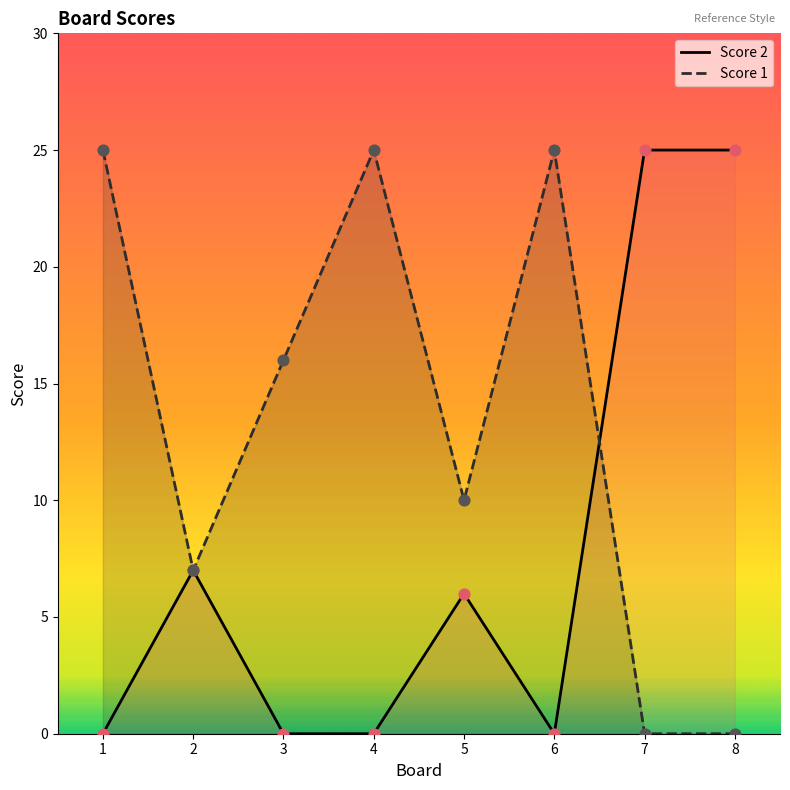

Which series contains the lowest Y value?

Score 2